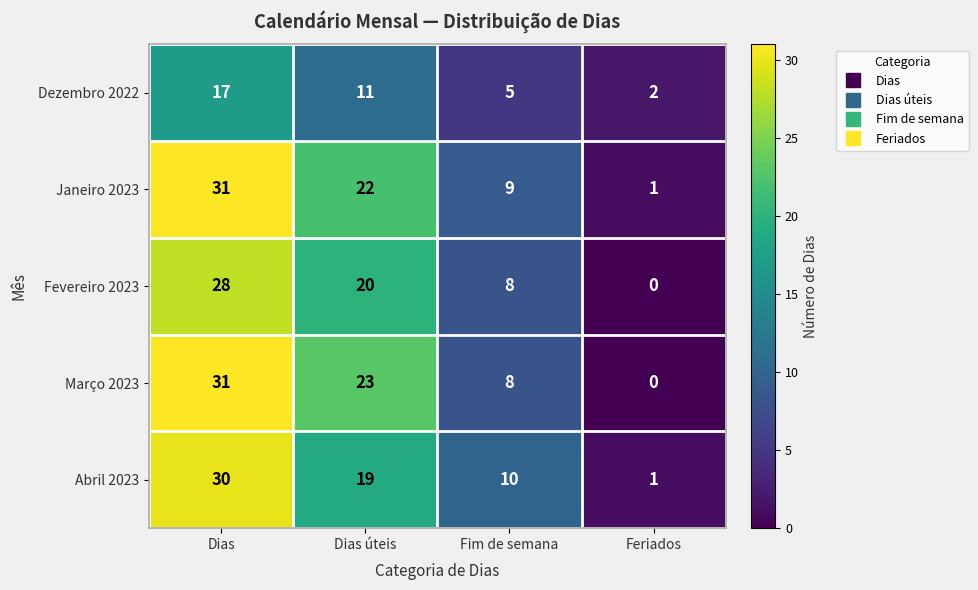

The value of Janeiro 2023 at Dias is 15. True or false?

False